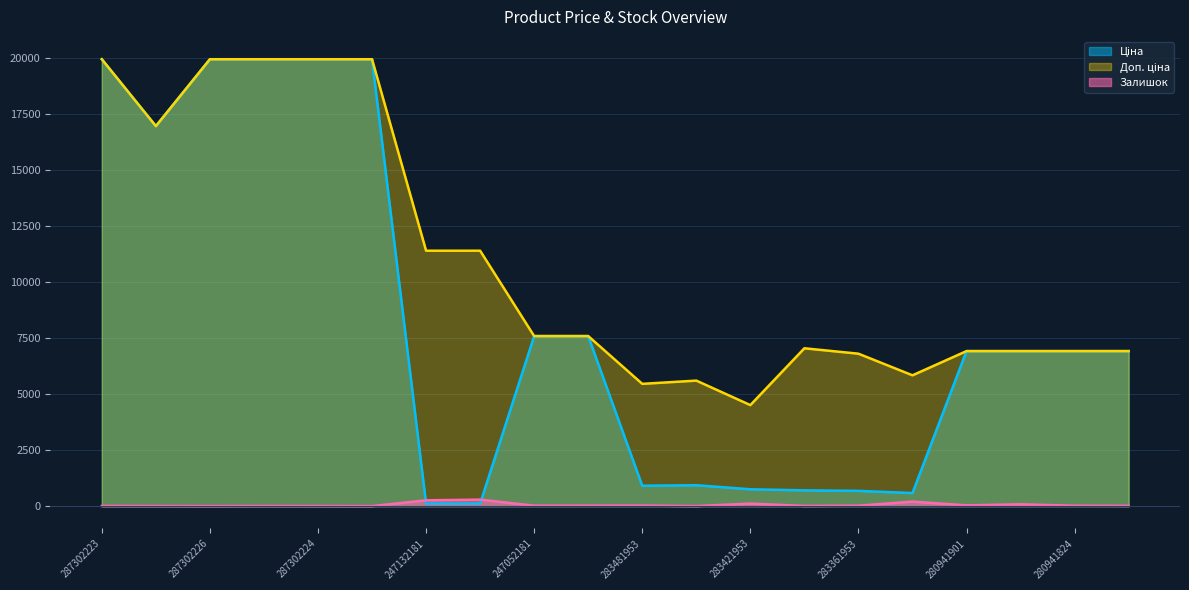

True or false: Залишок and Доп. ціна cross at least once.

False